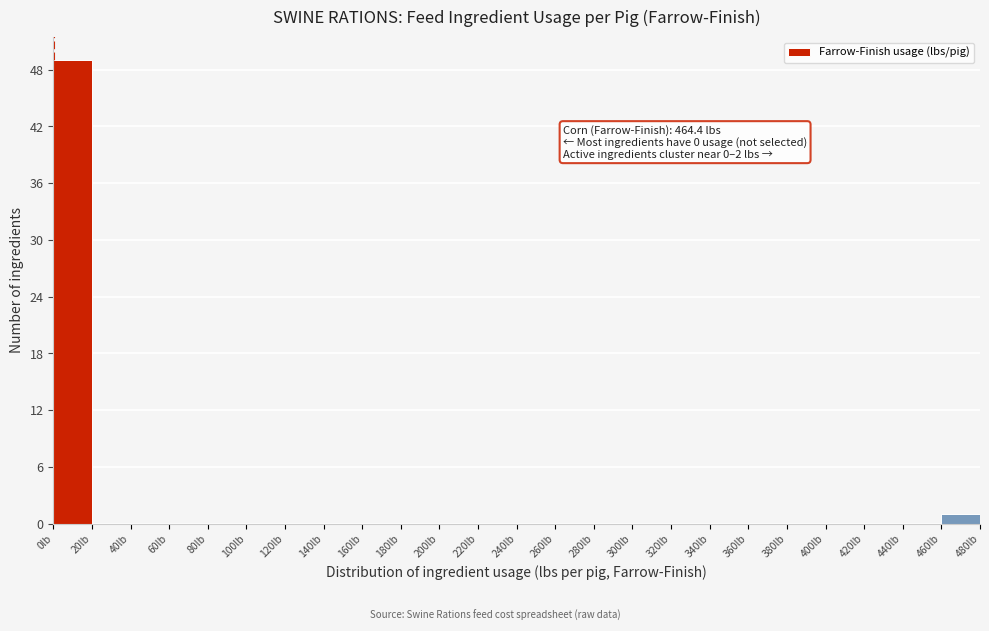

Which range on the x-axis has the tallest bar?

0 to 20